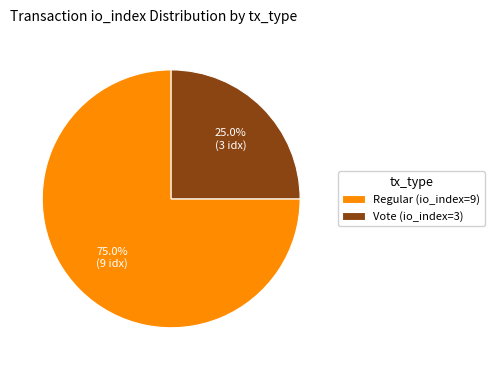

Do Regular (io_index=9) and Vote (io_index=3) together represent more than half of the pie?

Yes